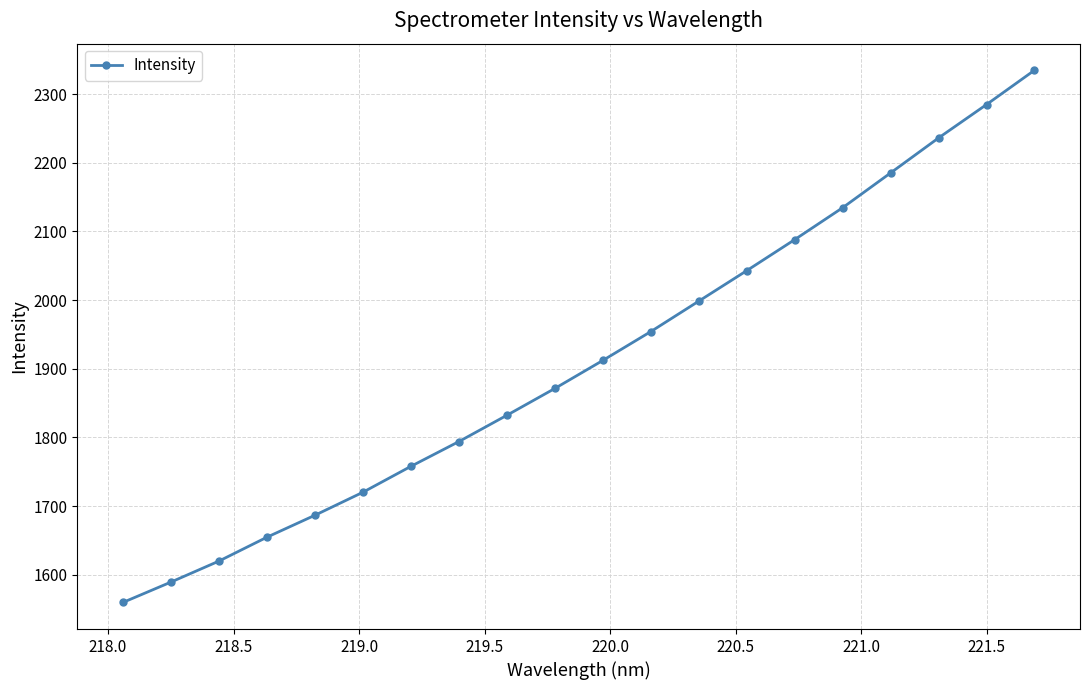

Is this an area chart (filled region under the line)?

No